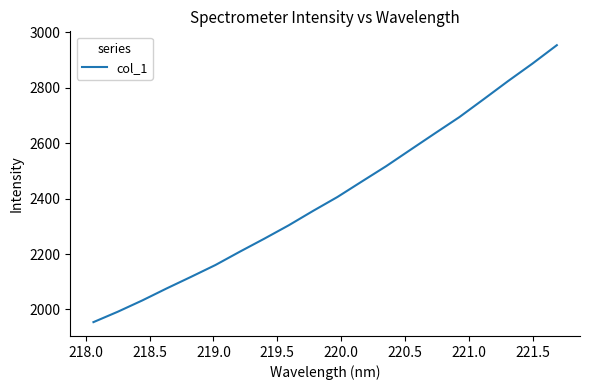

What is the difference between the maximum and minimum values?

999.4